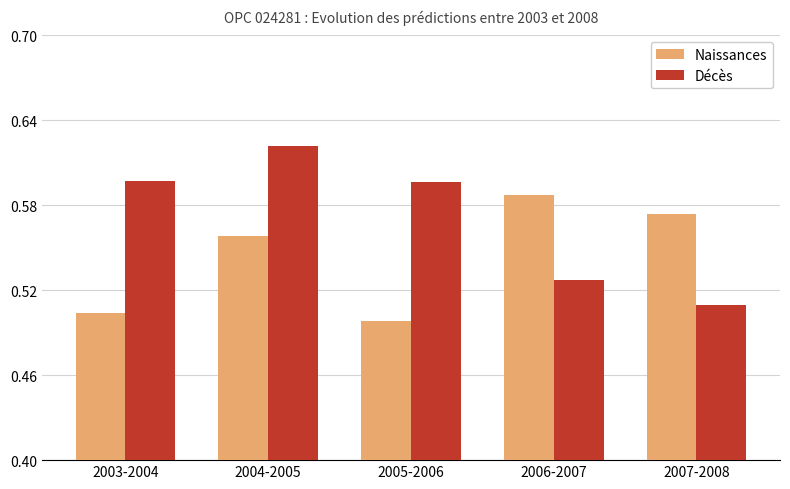

Which series has the largest range (max minus min)?

Décès